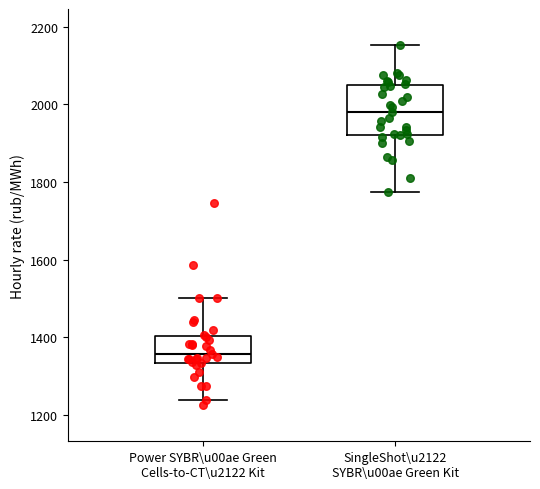

Comparing the boxes themselves (not the whiskers), which one is the tallest?

SingleShot\u2122 SYBR\u00ae Green Kit